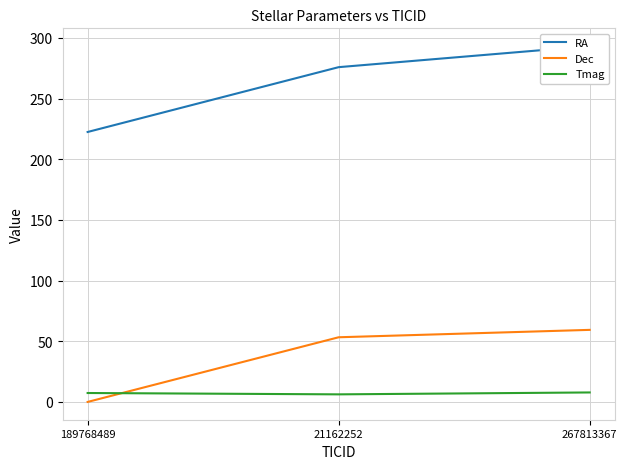

How many lines are shown in the chart?

3